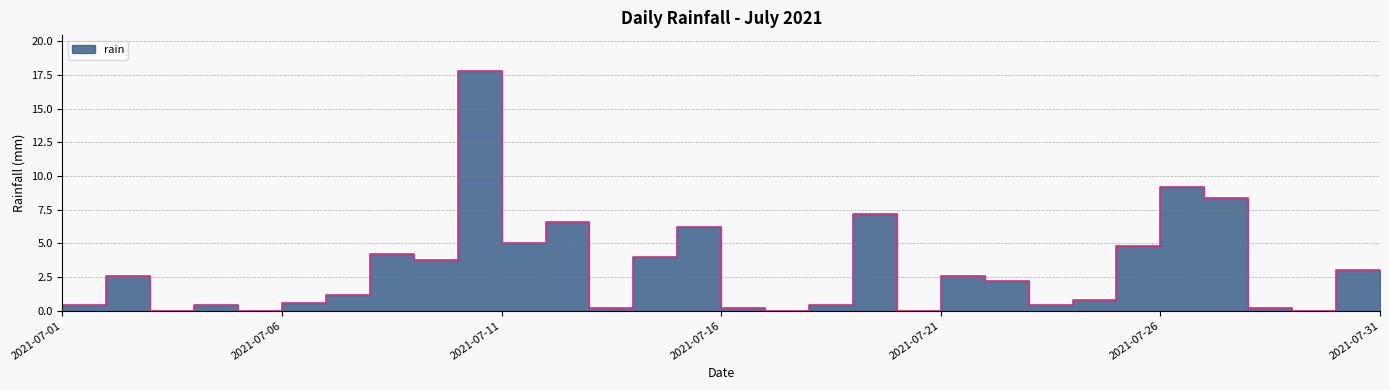

Count the number of data series in this chart.

1